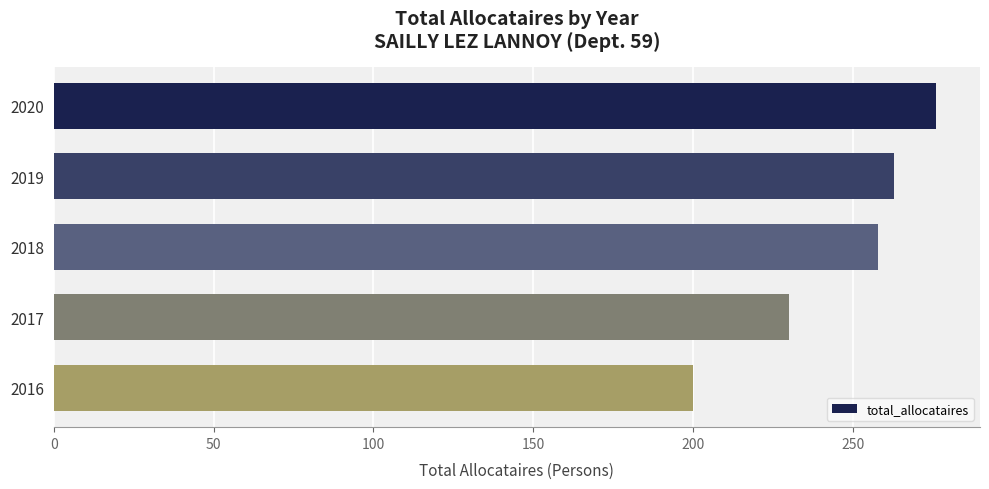

True or false: the data shows 65 at 2017.

False